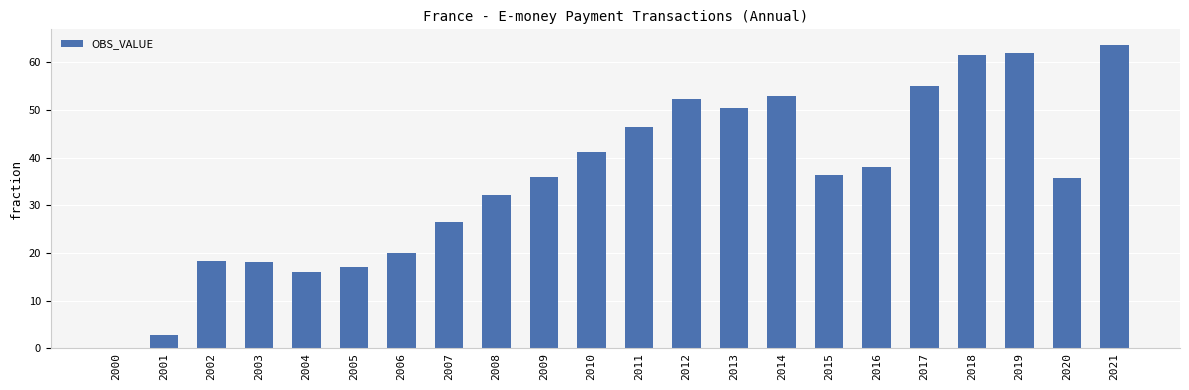

The chart shows a value of 4.6 at 2003. True or false?

False